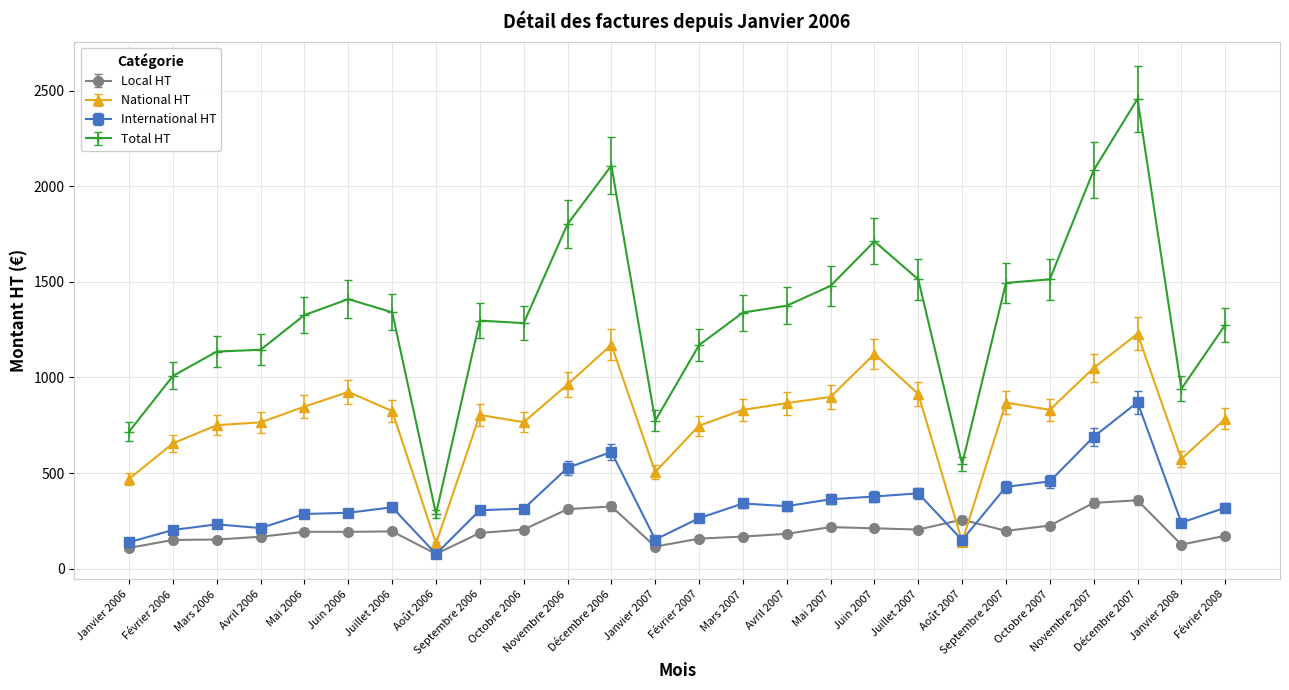

What is the total value across all series at Juin 2007?

3423.0